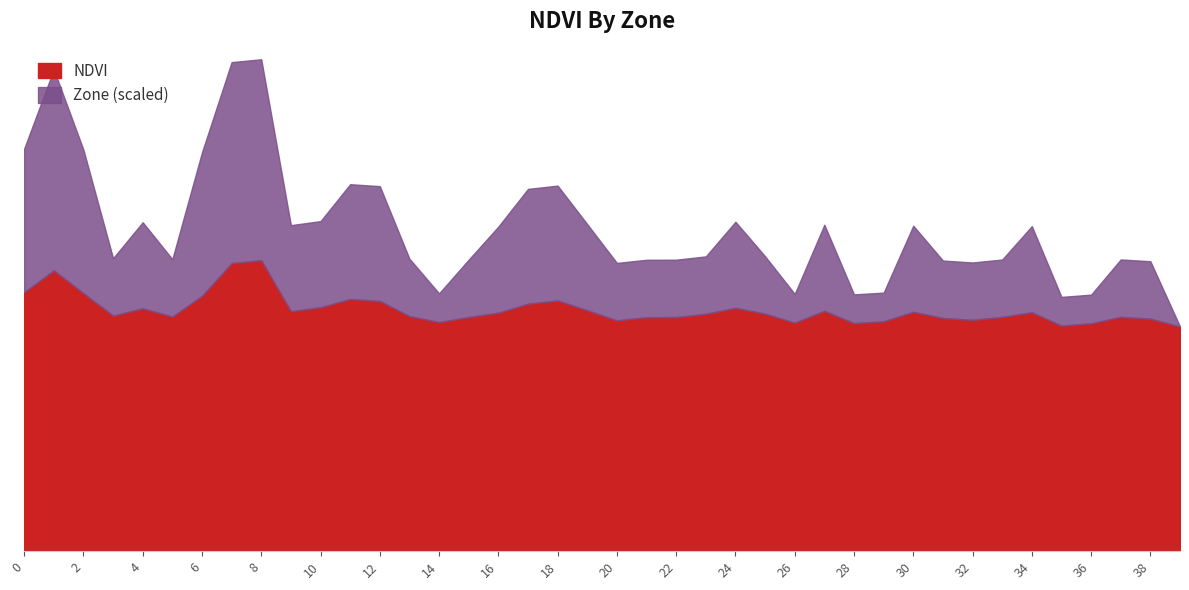

What are all the series names shown in the legend?

NDVI, Zone (scaled)